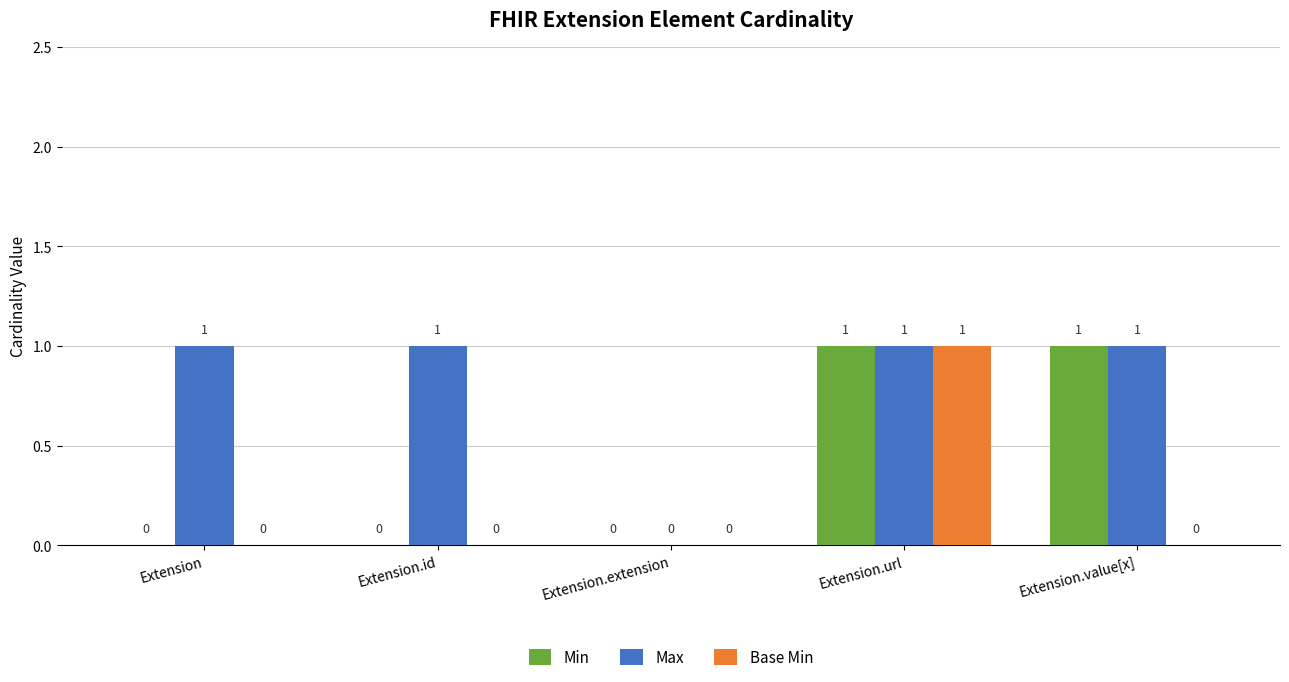

What is the highest value of the Min series?

1